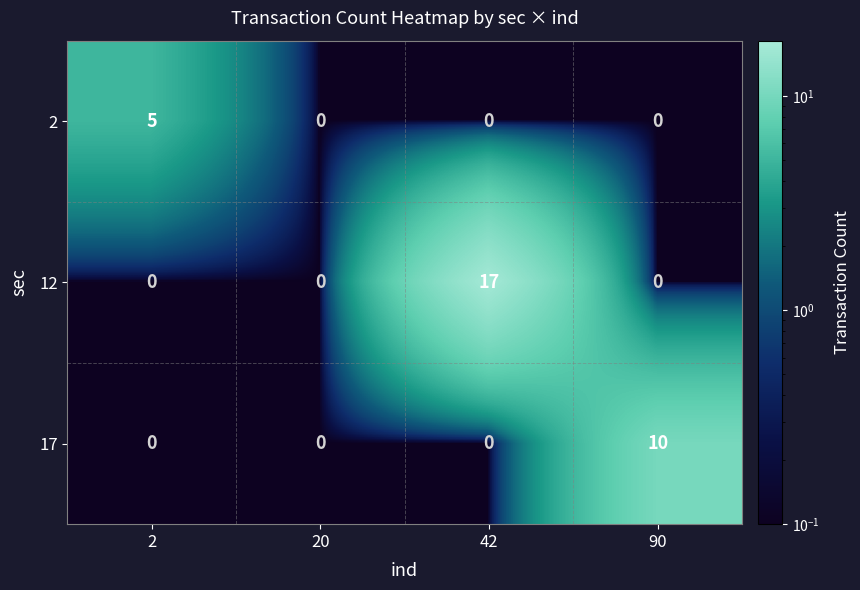

Rank the series by their maximum value, from lowest to highest.

2, 17, 12